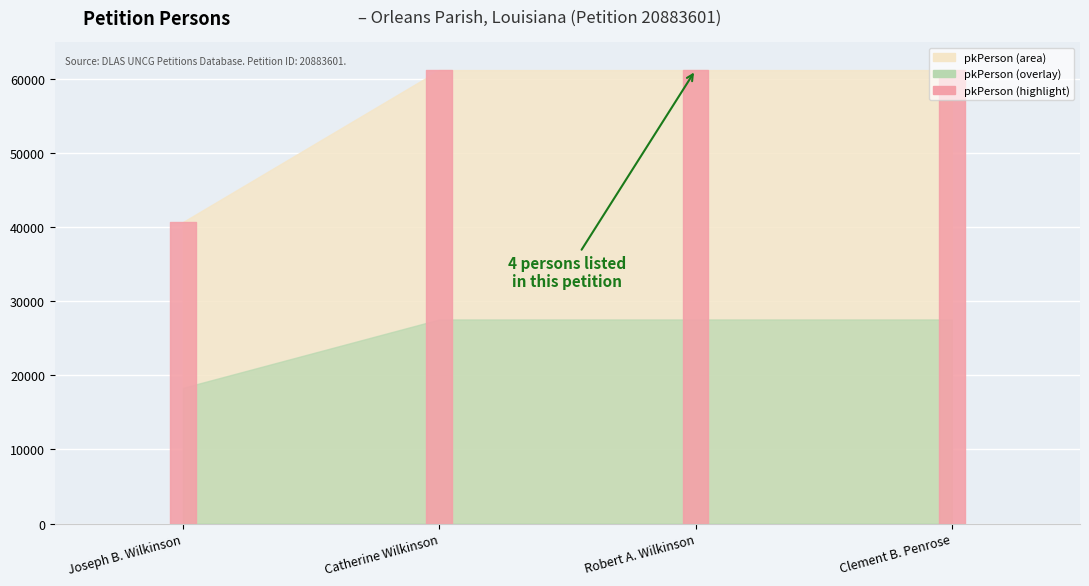

Is it true that the value at Catherine Wilkinson is 61209?

True